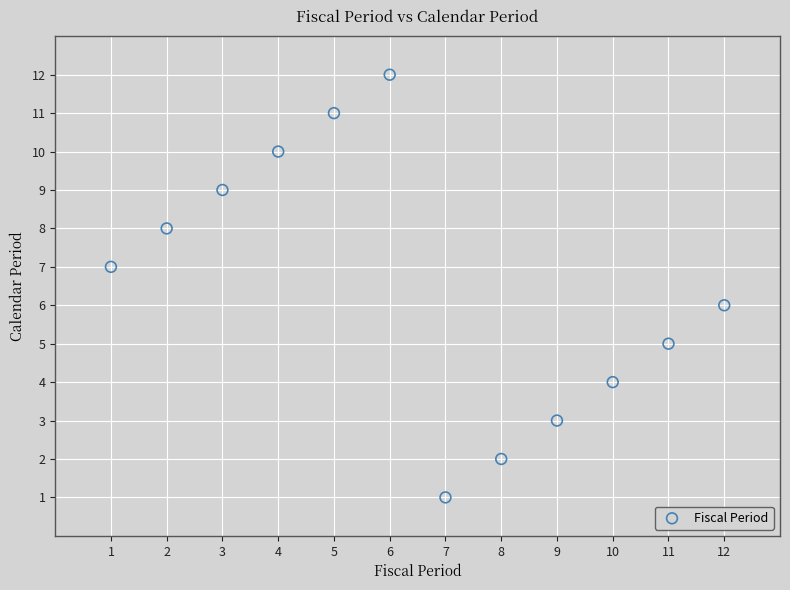

What is the average X value?

6